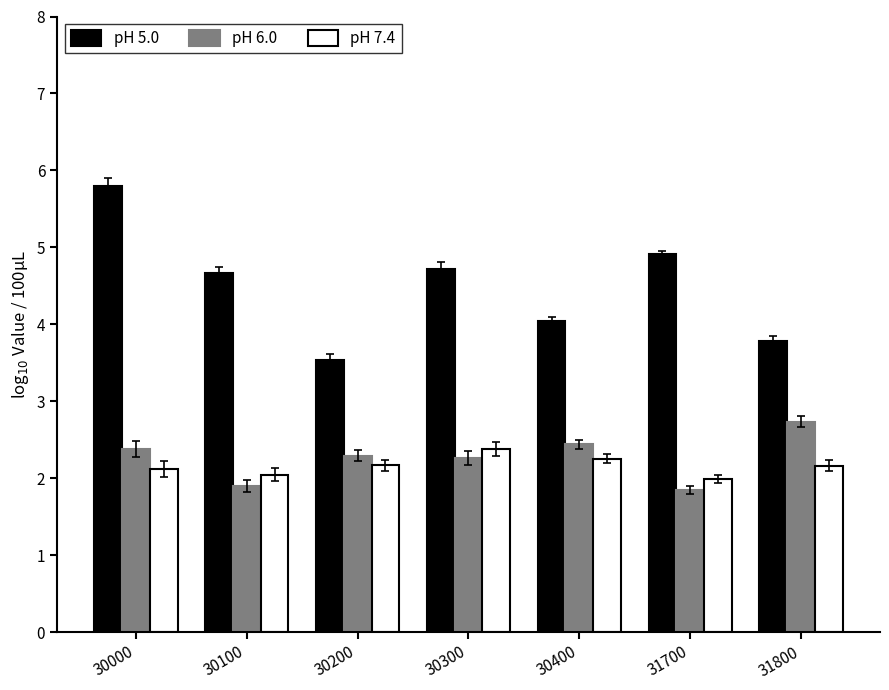

What is the spread (max minus min) of values at 31800?

1.6